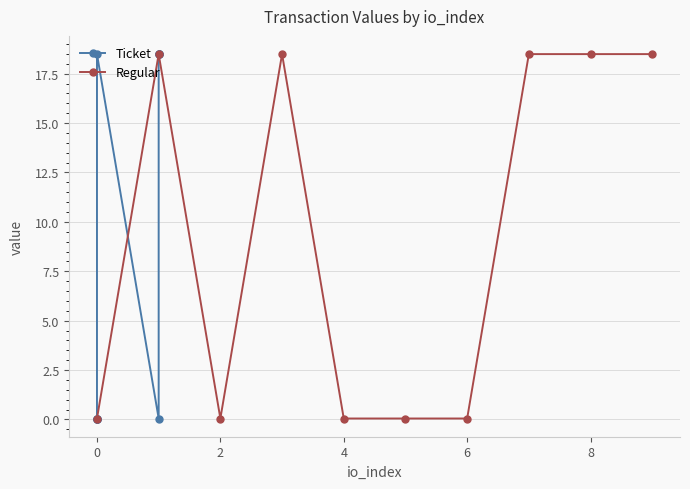

What is the difference between the maximum and minimum values in the Regular series?

18.4